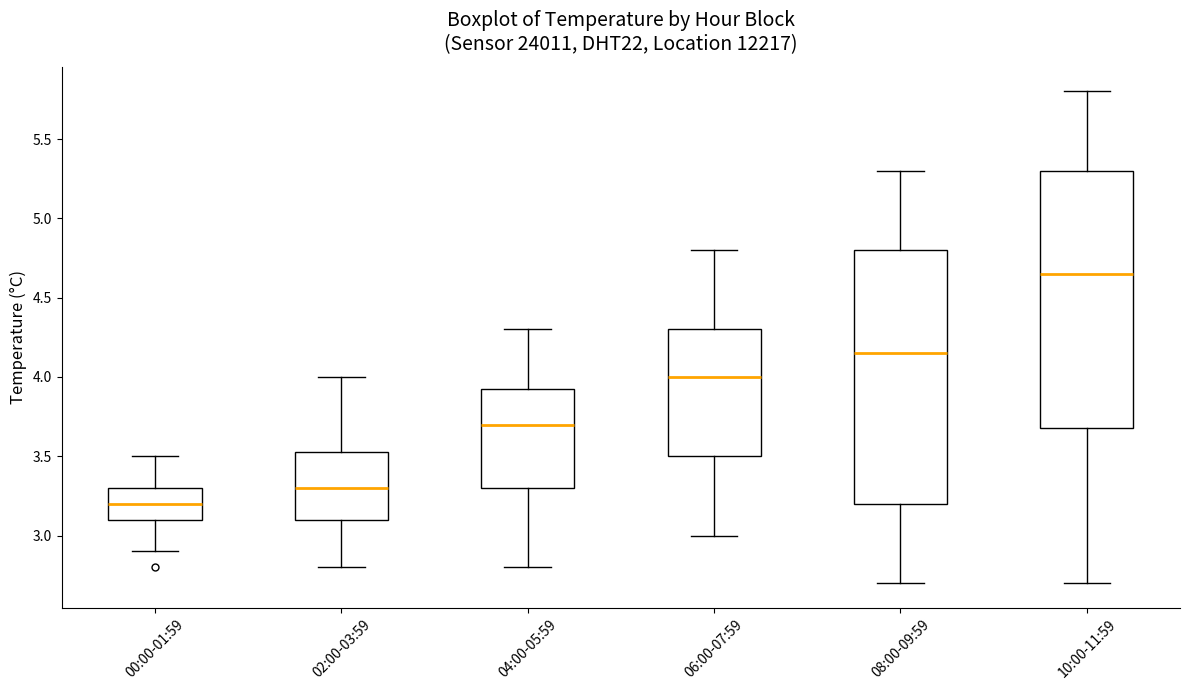

Reading left to right, read every box against the y-axis: the position of its median line, the range the box covers, and the ends of its whiskers. The values are not printed on the chart, so give them approximately, as read against the axis.

00:00-01:59: median 3.20, box 3.10 to 3.30, whiskers 2.90 to 3.50
02:00-03:59: median 3.30, box 3.10 to 3.55, whiskers 2.80 to 4.00
04:00-05:59: median 3.70, box 3.30 to 3.95, whiskers 2.80 to 4.30
06:00-07:59: median 4.00, box 3.50 to 4.30, whiskers 3.00 to 4.80
08:00-09:59: median 4.15, box 3.20 to 4.80, whiskers 2.70 to 5.30
10:00-11:59: median 4.65, box 3.70 to 5.30, whiskers 2.70 to 5.80